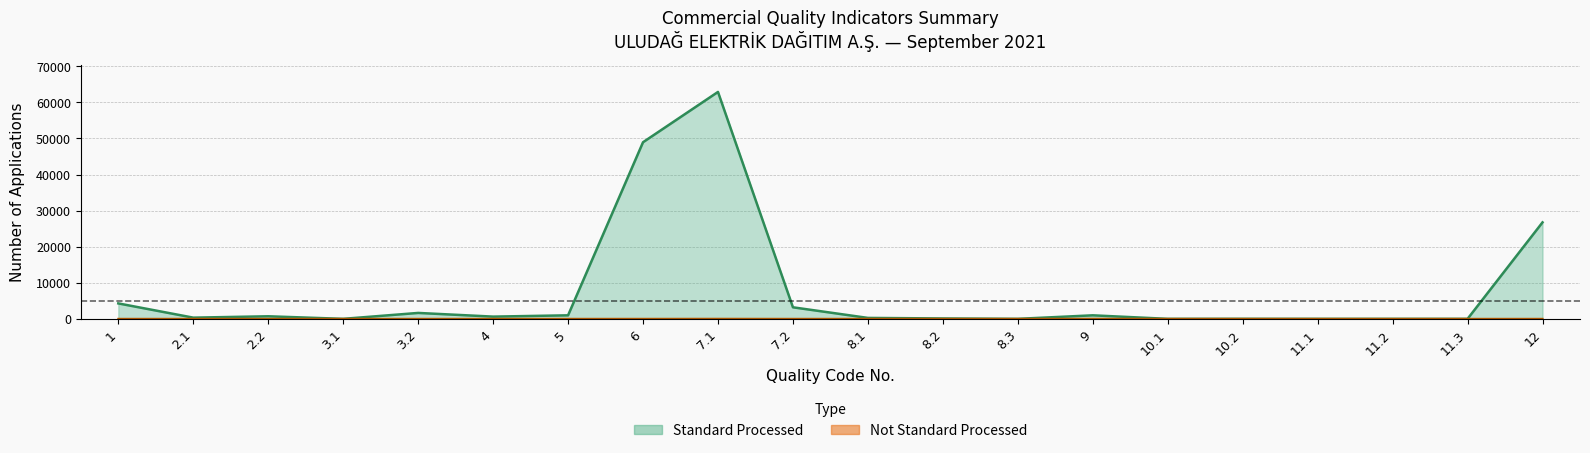

How many series are shown in this chart?

2